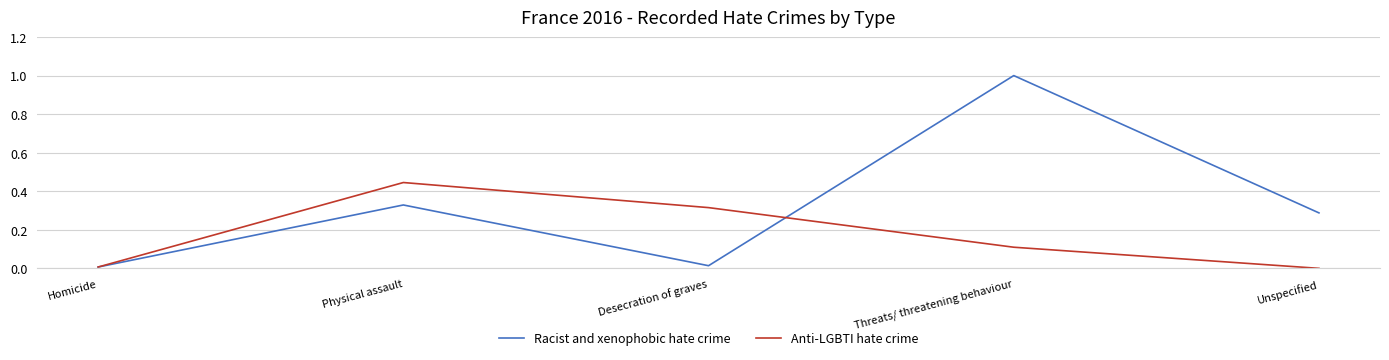

Which series ends up on top after the final intersection of Anti-LGBTI hate crime and Racist and xenophobic hate crime?

Racist and xenophobic hate crime